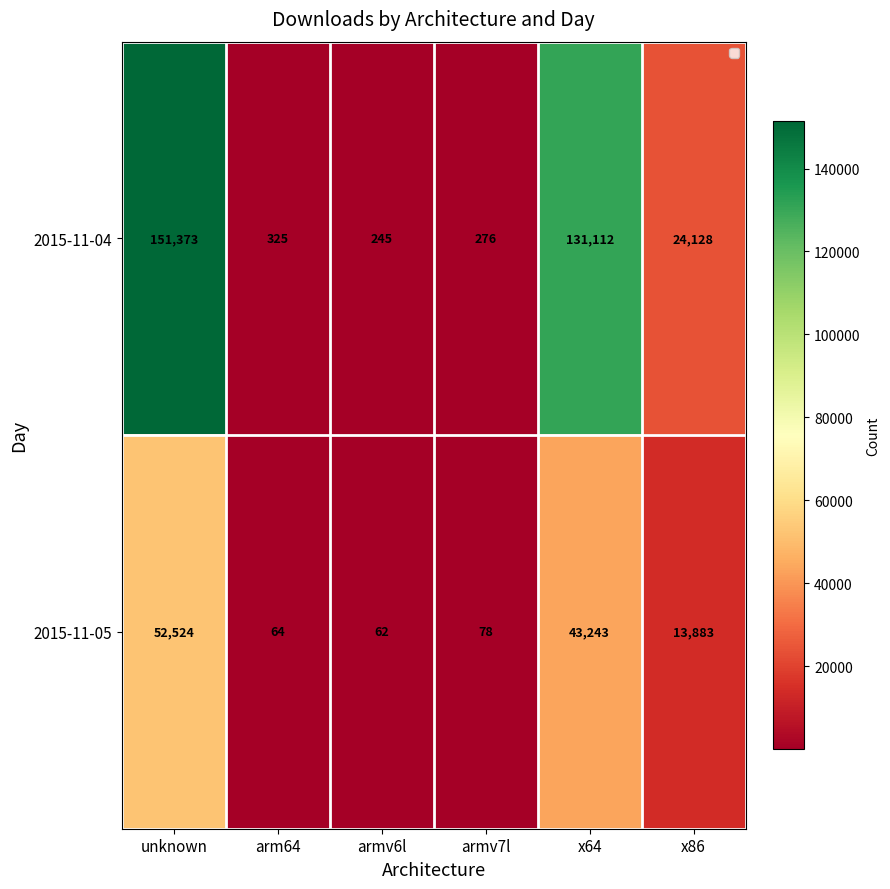

Which series has the widest spread of values?

2015-11-04